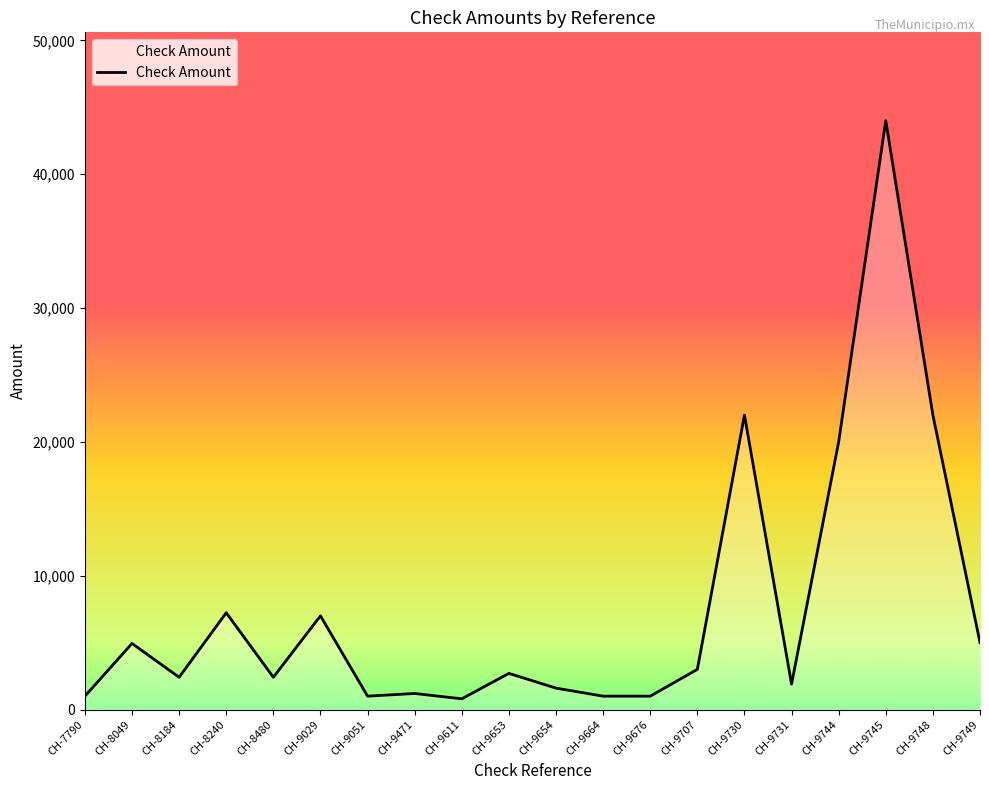

How many series are shown in this chart?

1